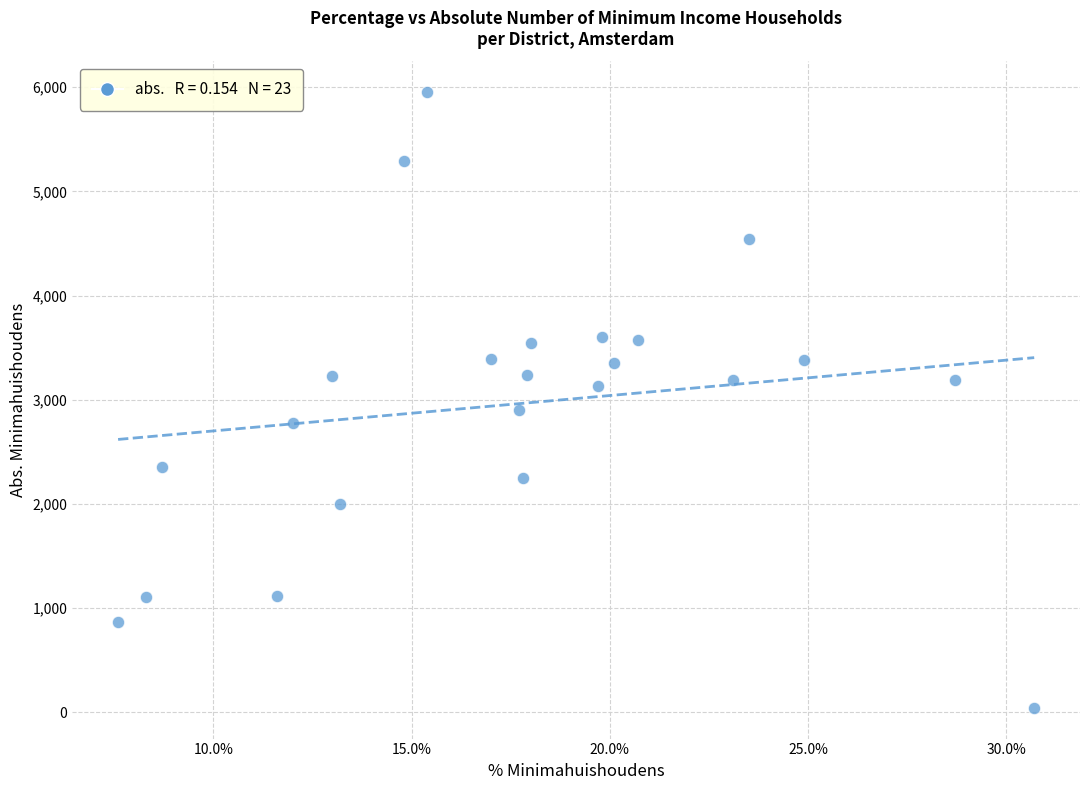

What is the range of Y values (max minus min)?

5909